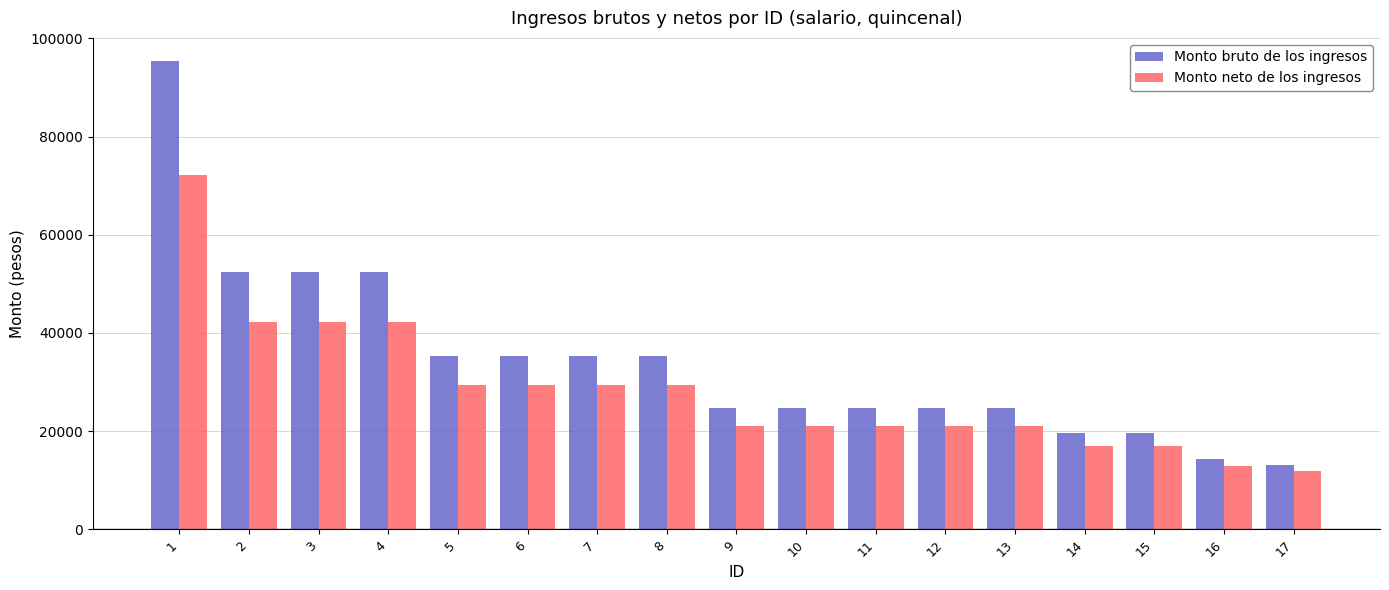

What value does the Monto neto de los ingresos series have at 2?

42234.0